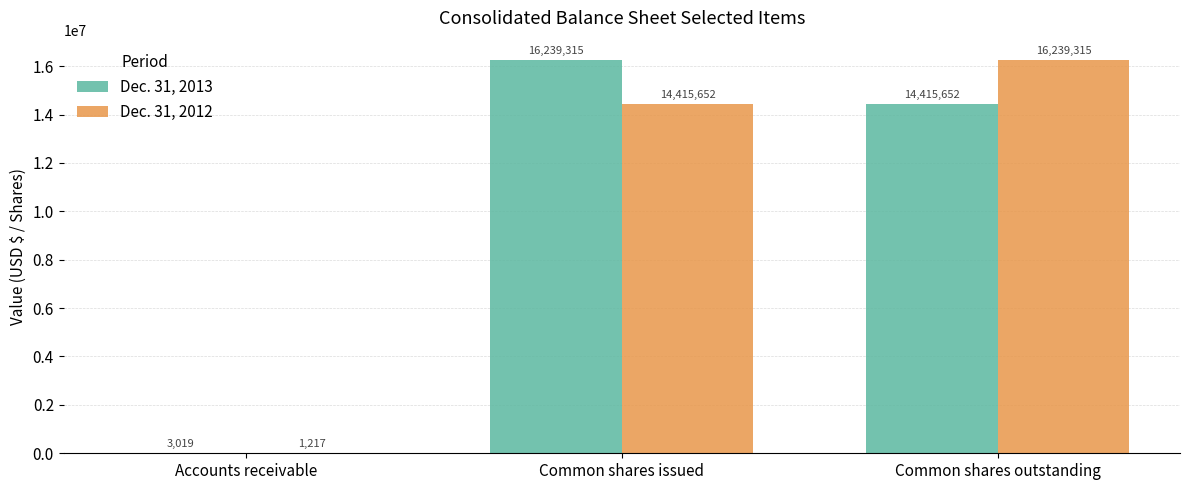

Where is Dec. 31, 2013 nearest to the value 8121167?

Common shares outstanding